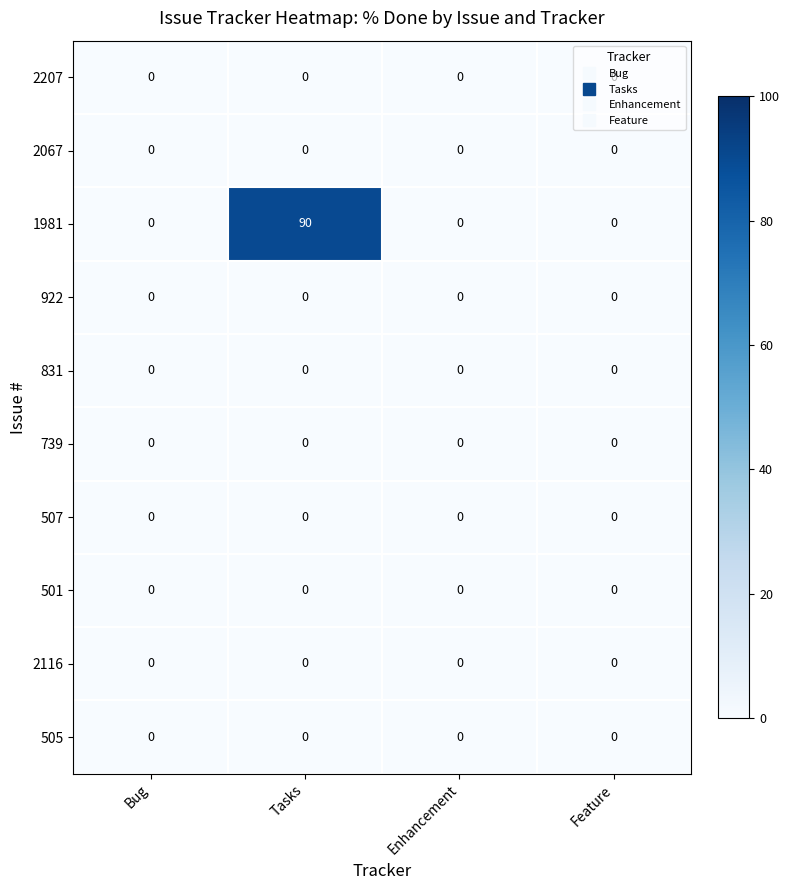

True or false: 2067 has a value of 0 at Enhancement.

True